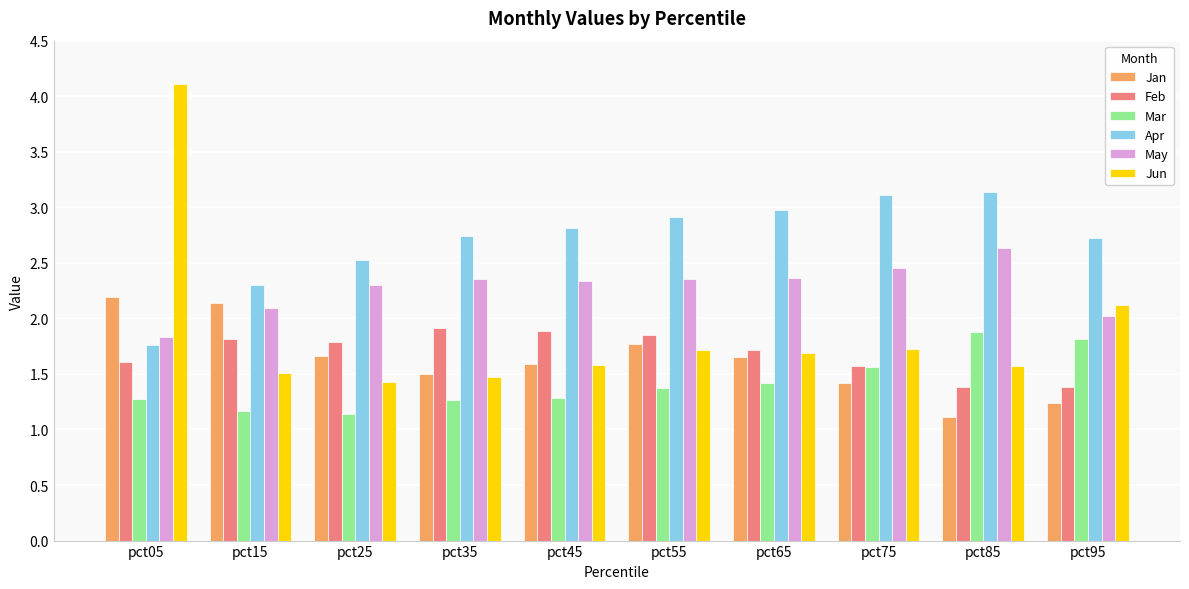

Which label corresponds to the largest value in the chart?

pct05